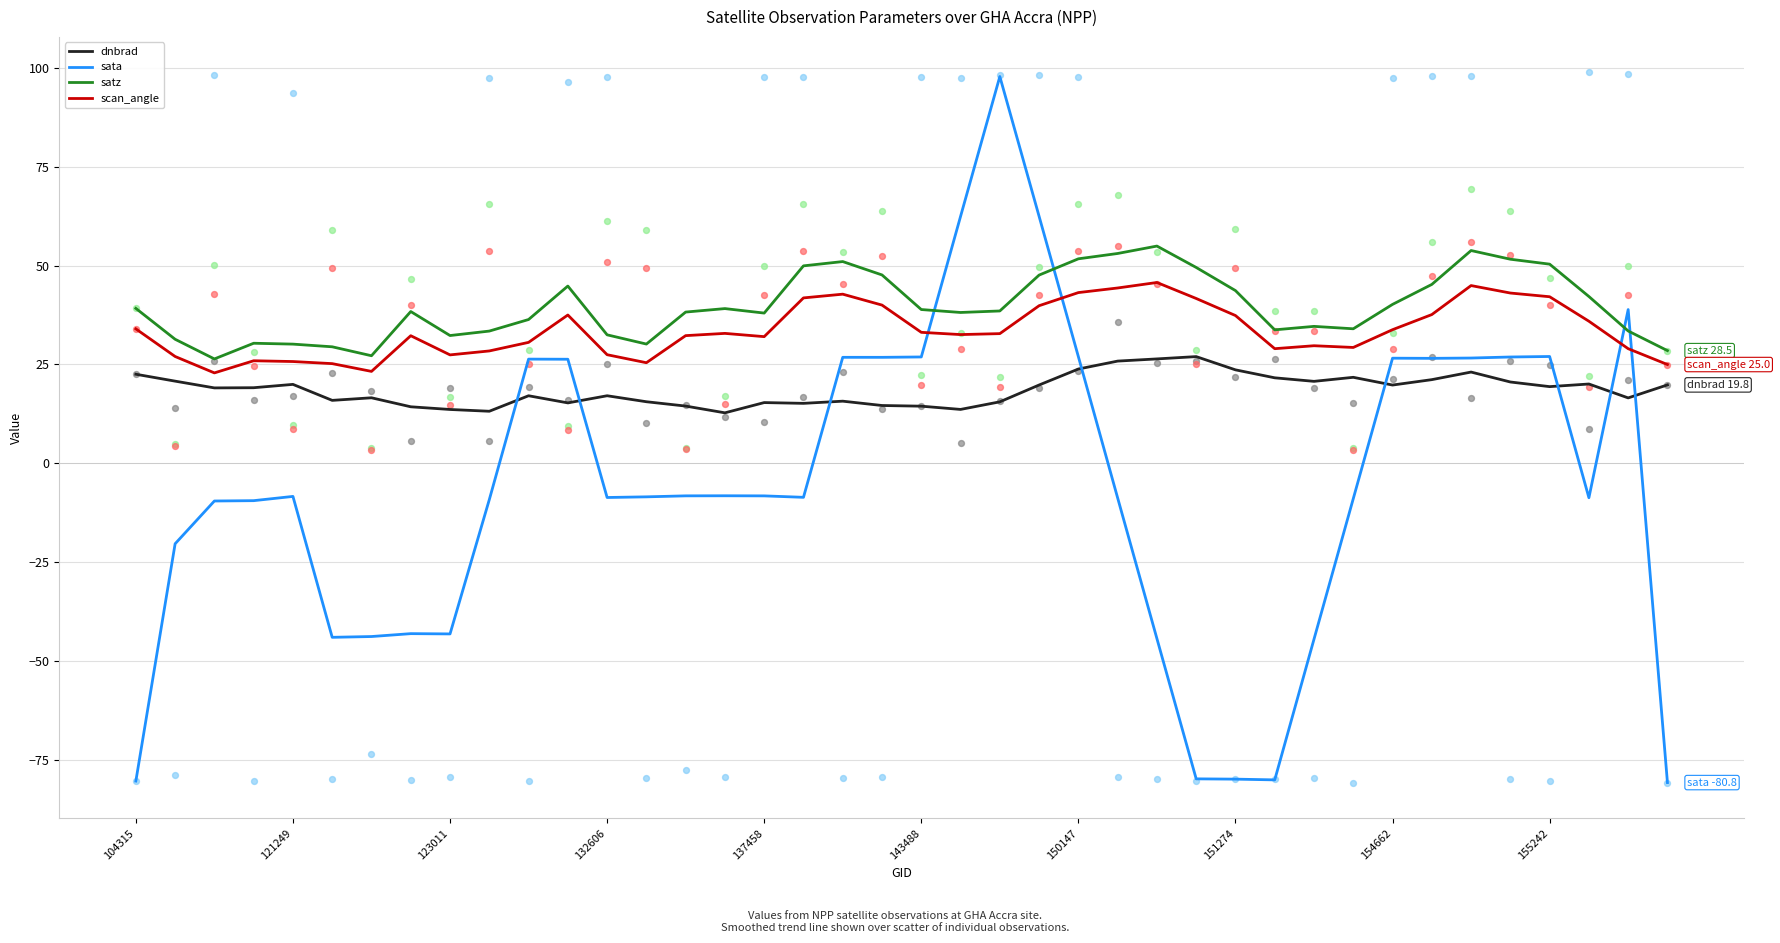

Is the value of scan_angle at 123011 greater than the value of sata at 137458?

Yes